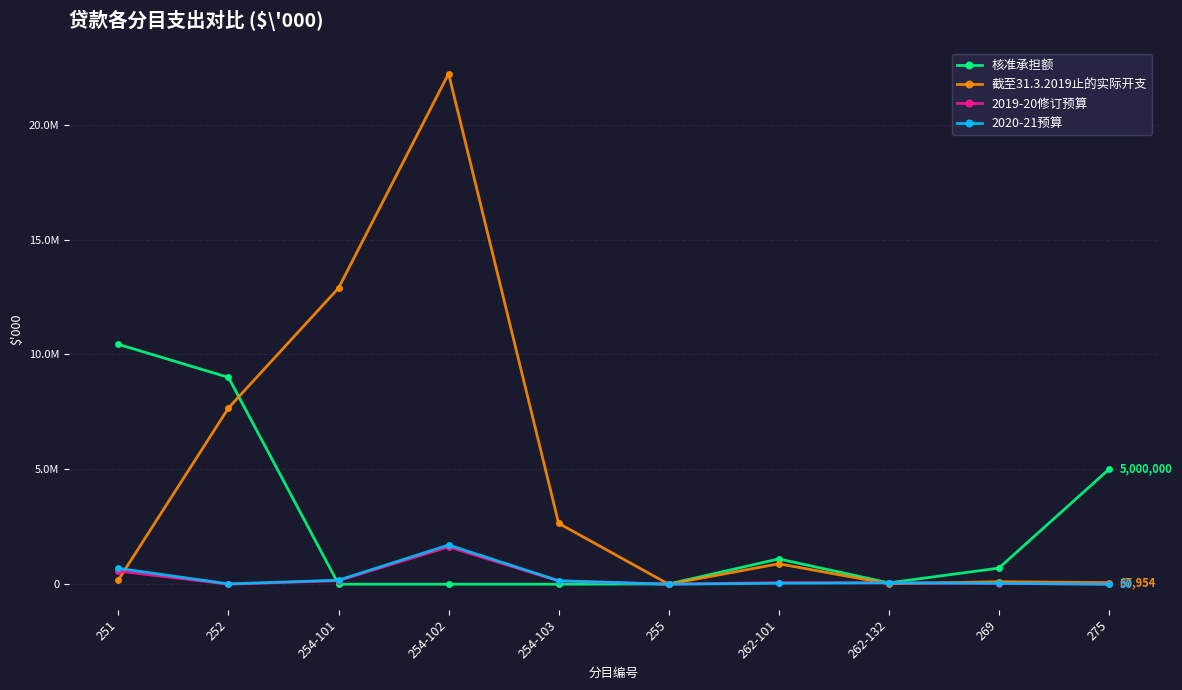

What is the label of the 3rd point from the left?

254-101